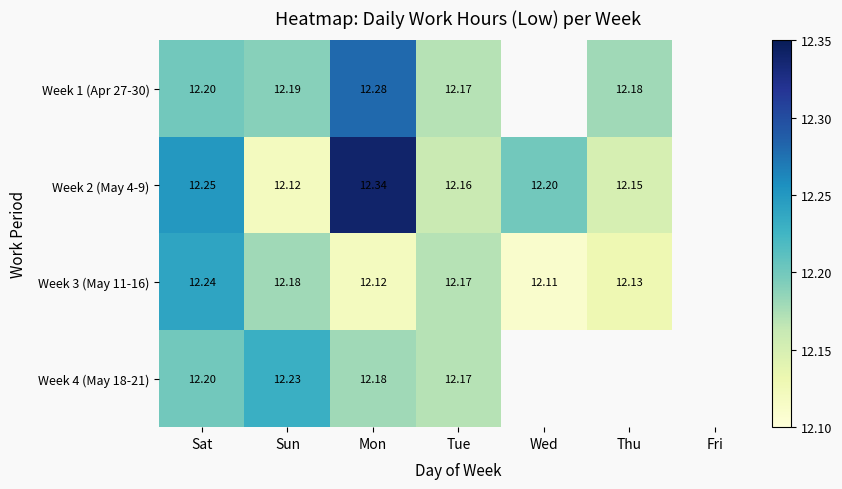

Is the value of Week 1 (Apr 27-30) at Thu greater than the value of Week 4 (May 18-21) at Sun?

No